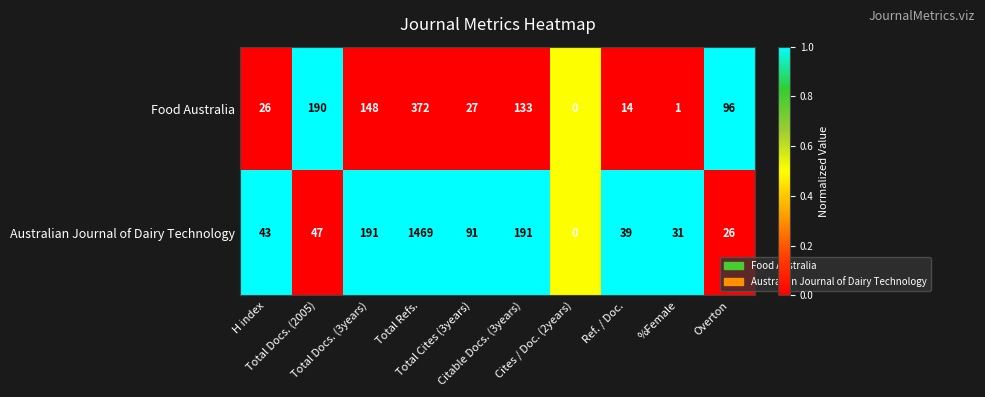

How many distinct data groups are displayed?

2